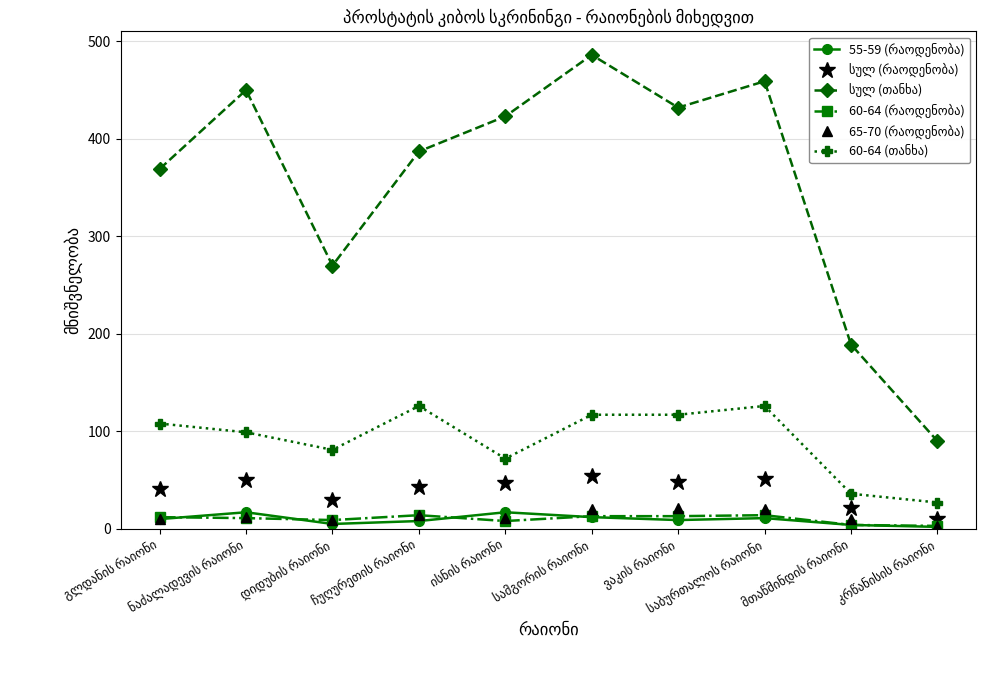

At how many categories does at least one series exceed 231?

8